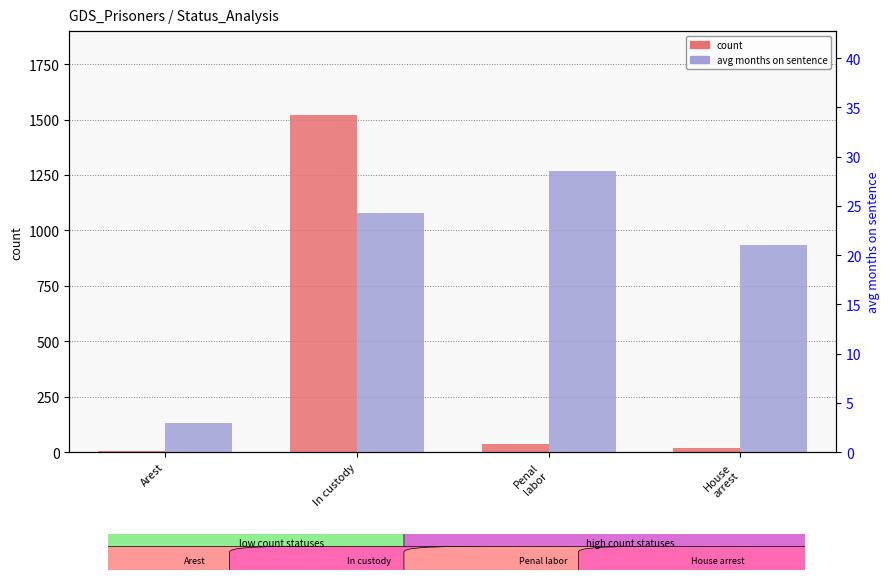

True or false: count has a value of 18.0 at House
arrest.

True